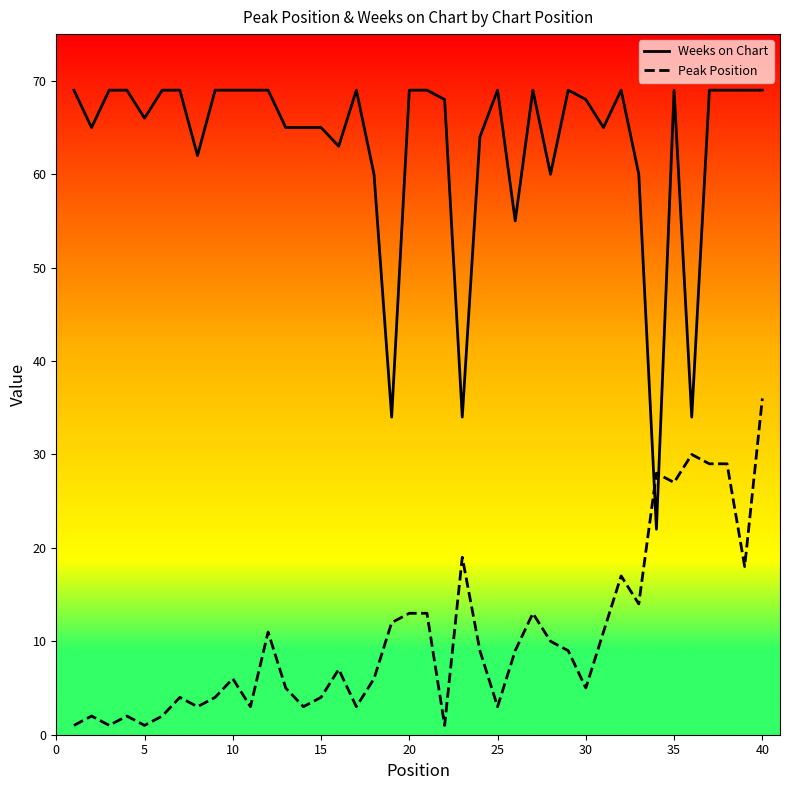

What are all the series names shown in the legend?

Weeks on Chart, Peak Position